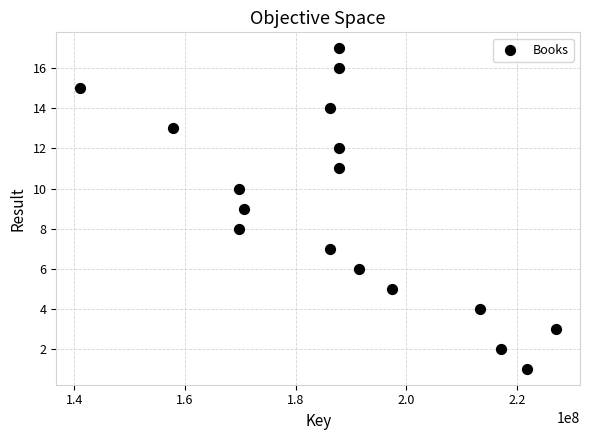

What is the range of X values (max minus min)?

86071299